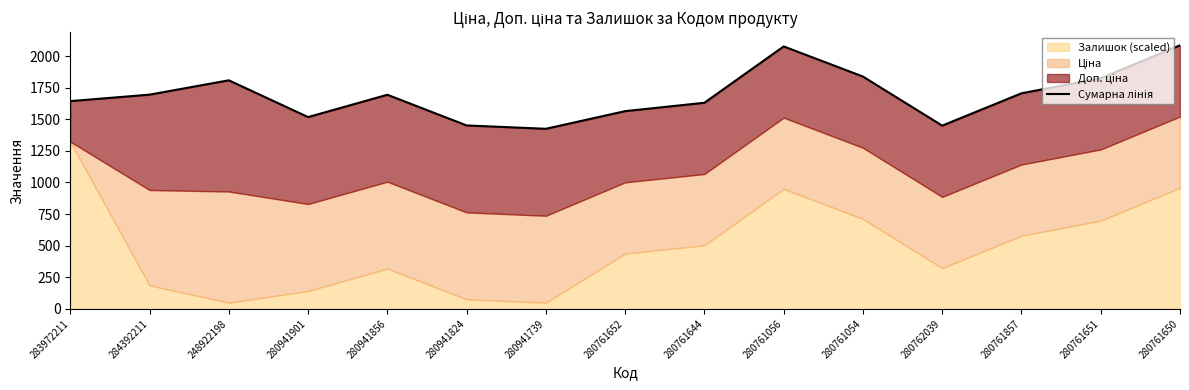

What is the label of the 12th point from the right?

280941901